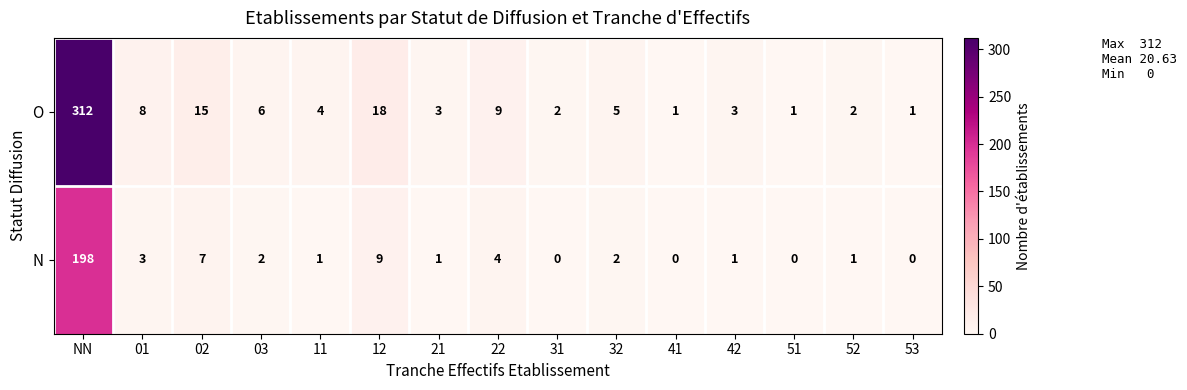

What is the highest value of the N series?

198